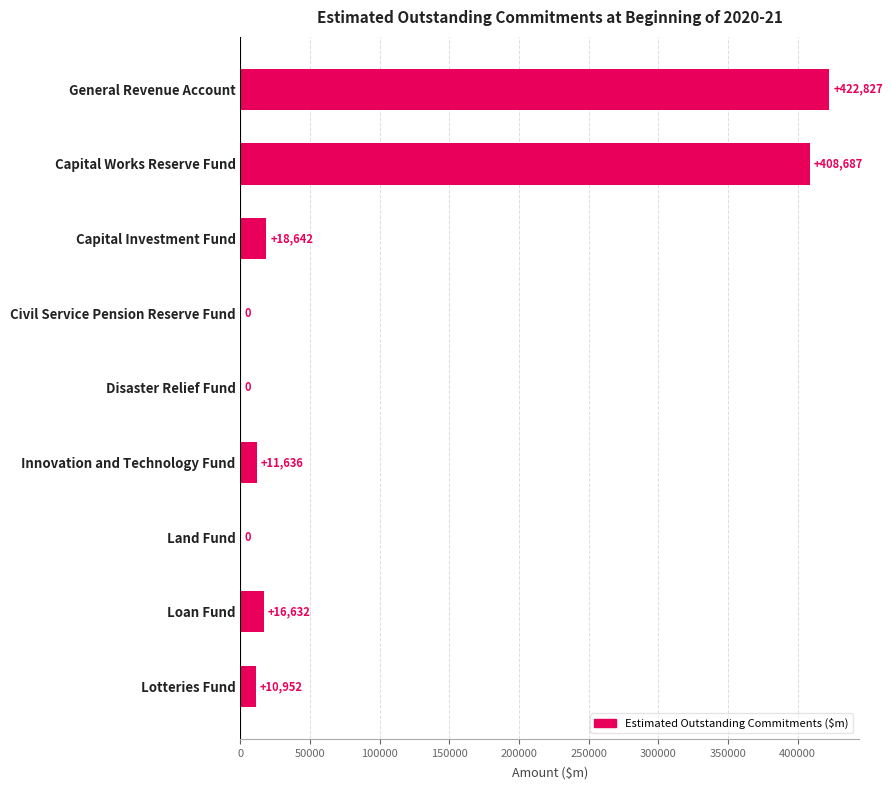

What is the average value?

98820